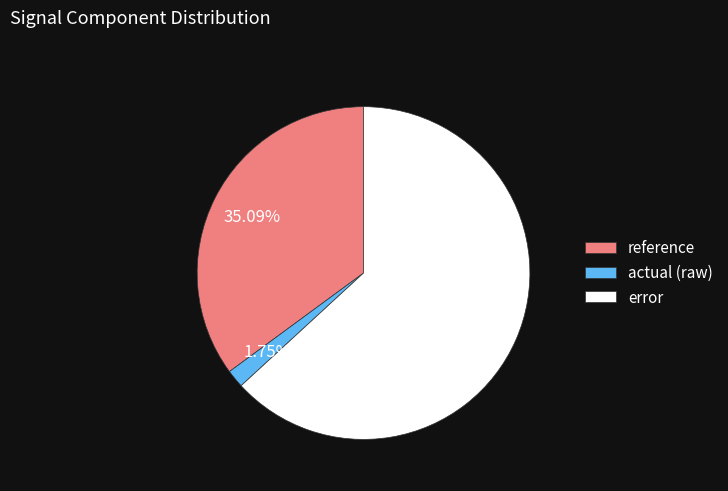

What is the smallest slice in the pie chart?

actual (raw)